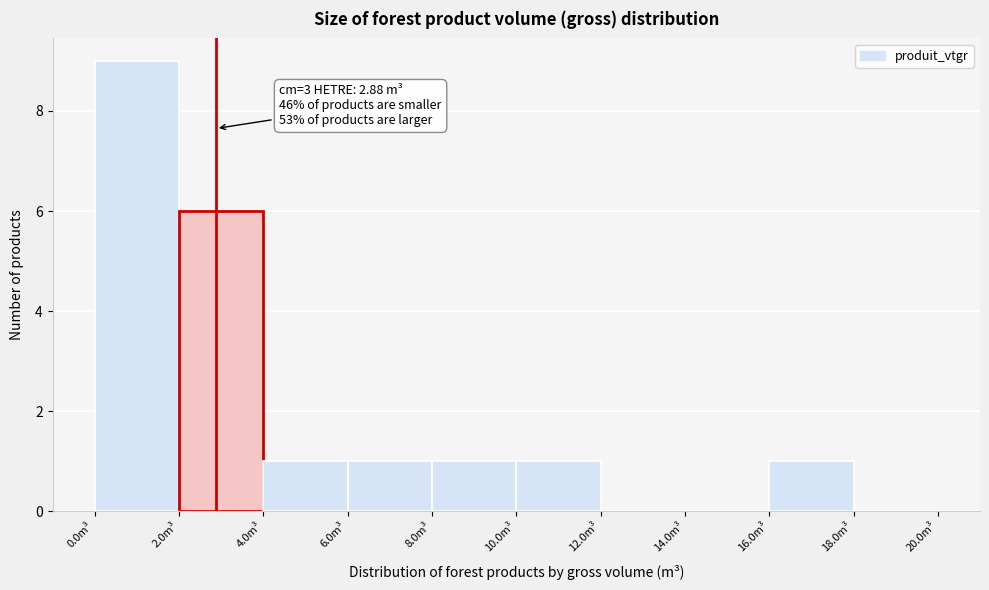

Over which range of the x-axis is the bar tallest?

0 to 2